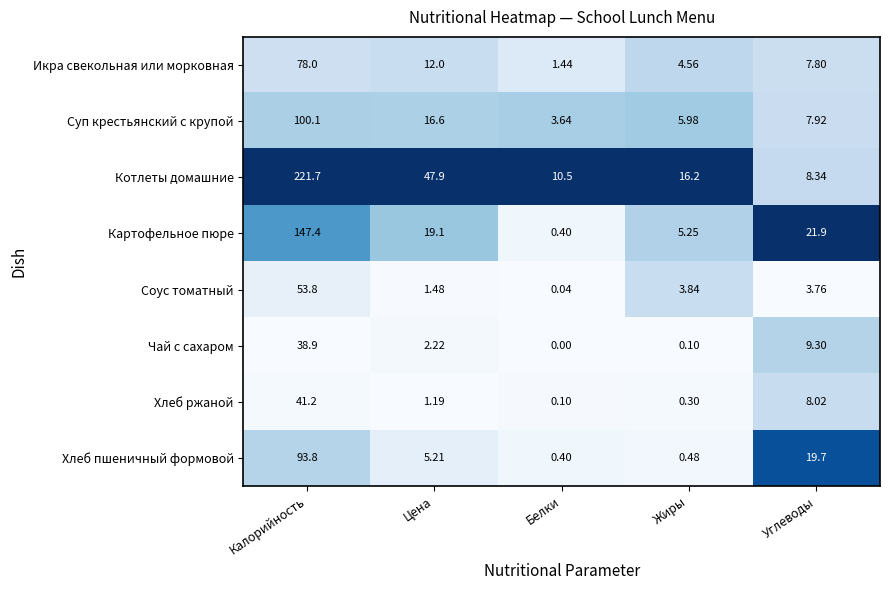

Which series has the largest total across all categories?

Котлеты домашние